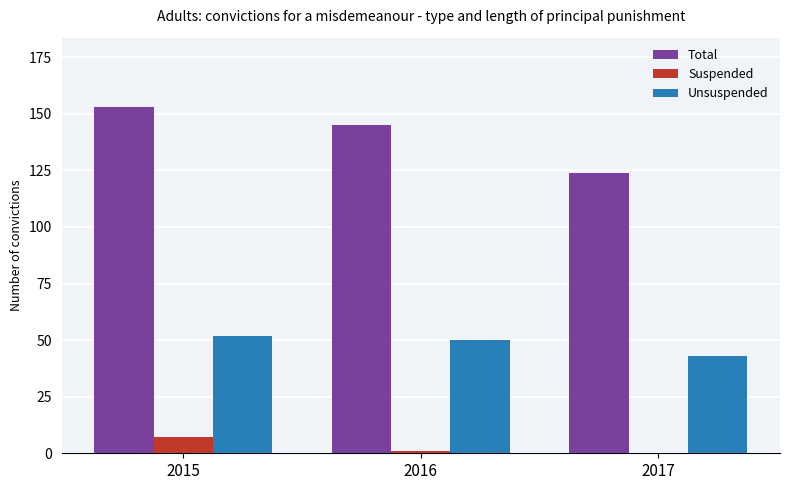

Which series has the largest range (max minus min)?

Total